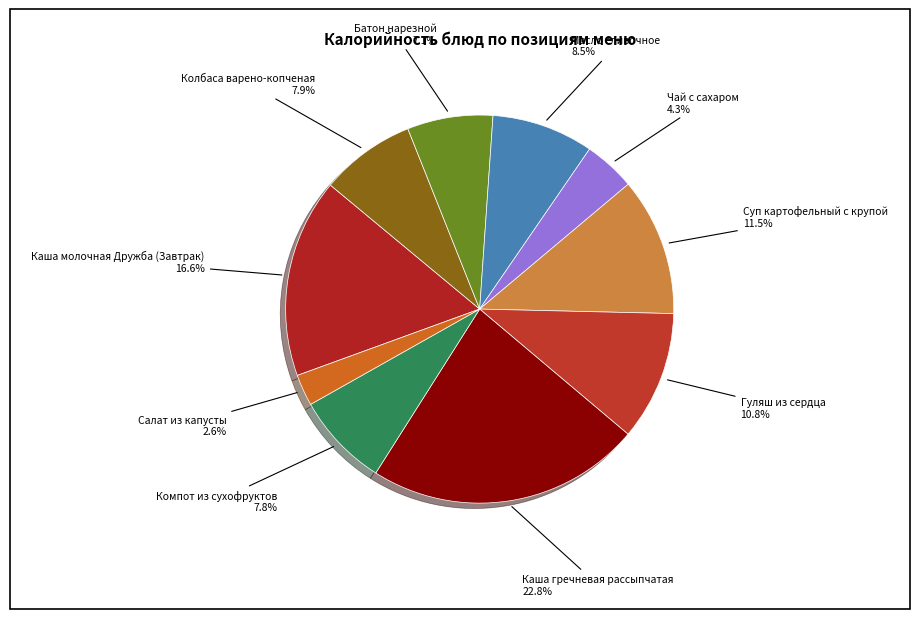

Rank the categories by value from lowest to highest.

Салат из капусты, Чай с сахаром, Батон нарезной, Компот из сухофруктов, Колбаса варено-копченая, Масло сливочное, Гуляш из сердца, Суп картофельный с крупой, Каша молочная Дружба (Завтрак), Каша гречневая рассыпчатая